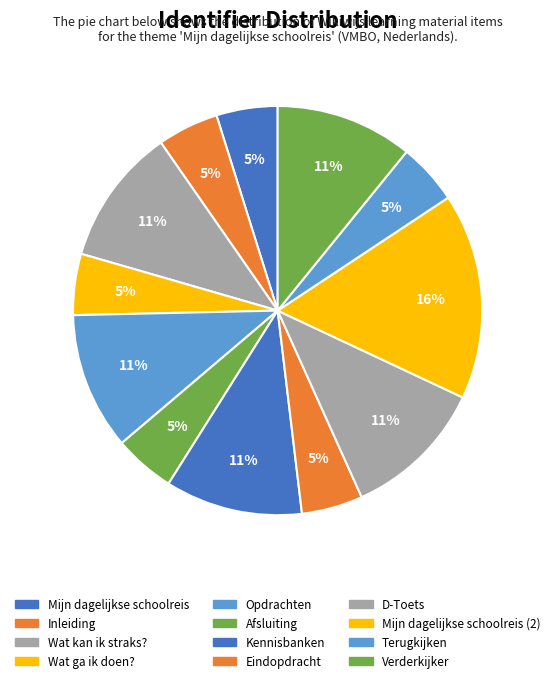

How many slices are in this pie chart?

12